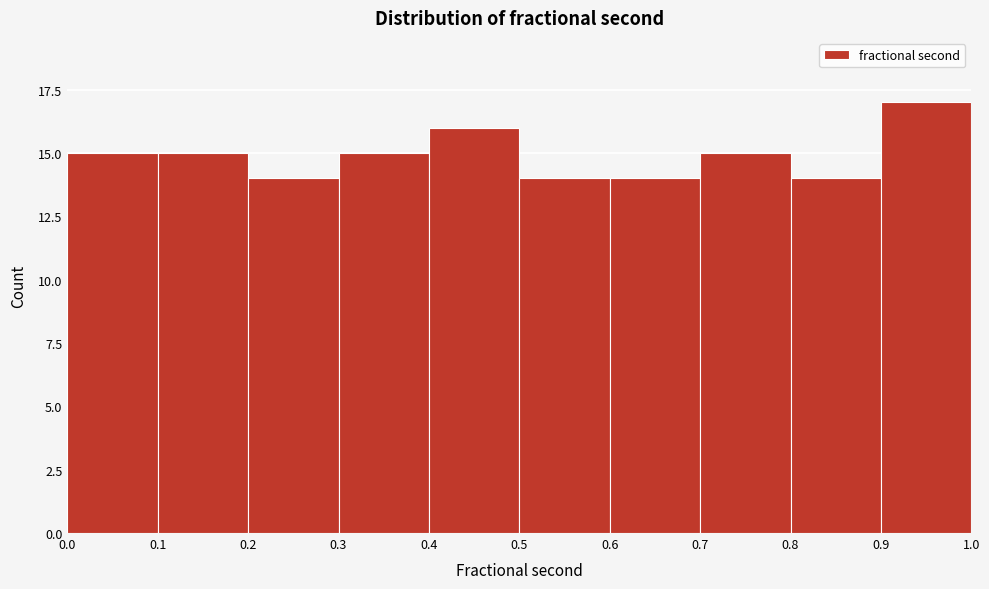

Over which range of the x-axis is the bar tallest?

0.9 to 1.0